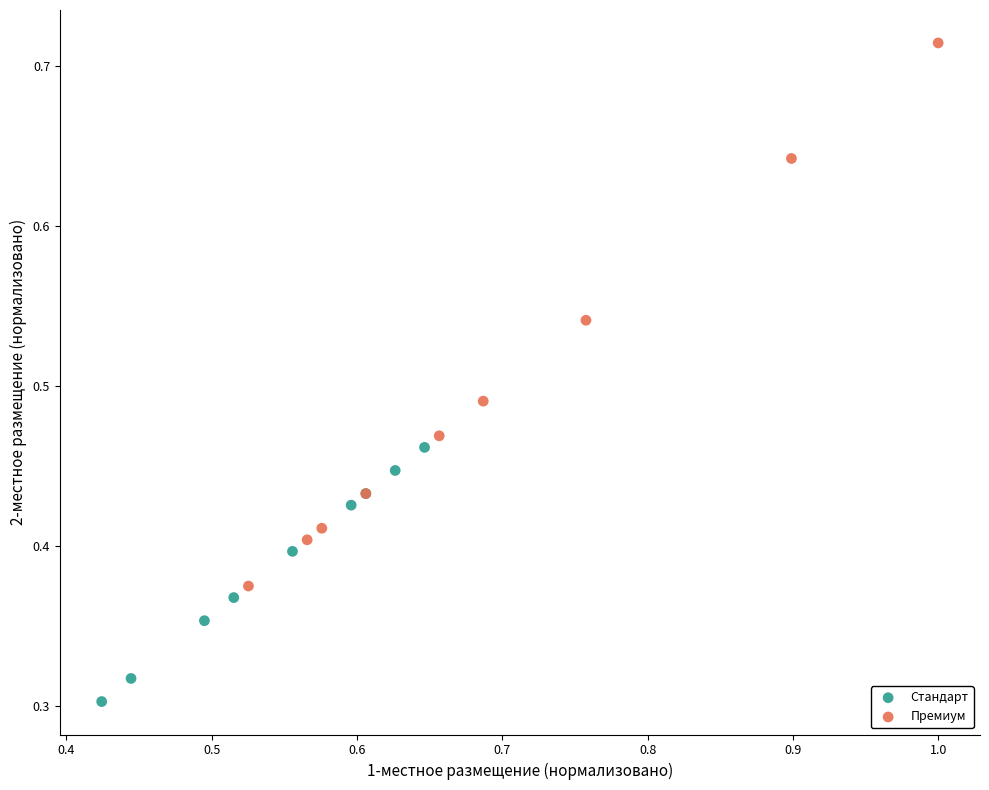

Which series has the largest Y range (max minus min)?

Премиум